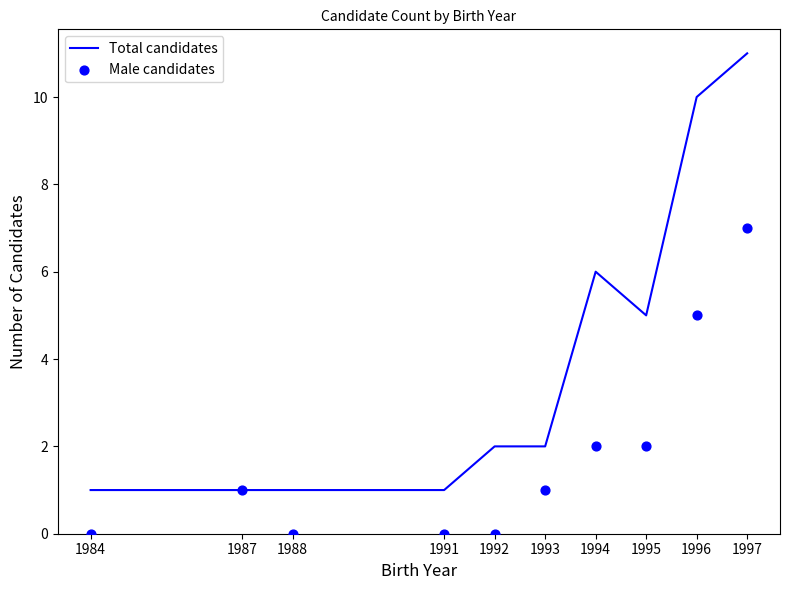

Which series reaches the maximum Y coordinate?

Total candidates